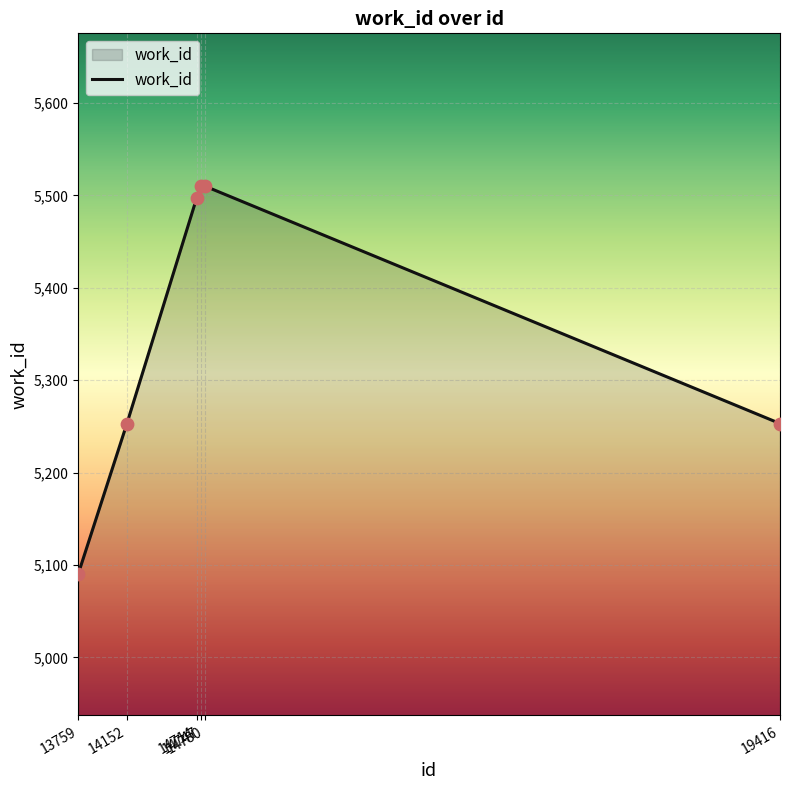

Which has a higher value, 14714 or 14152?

14714